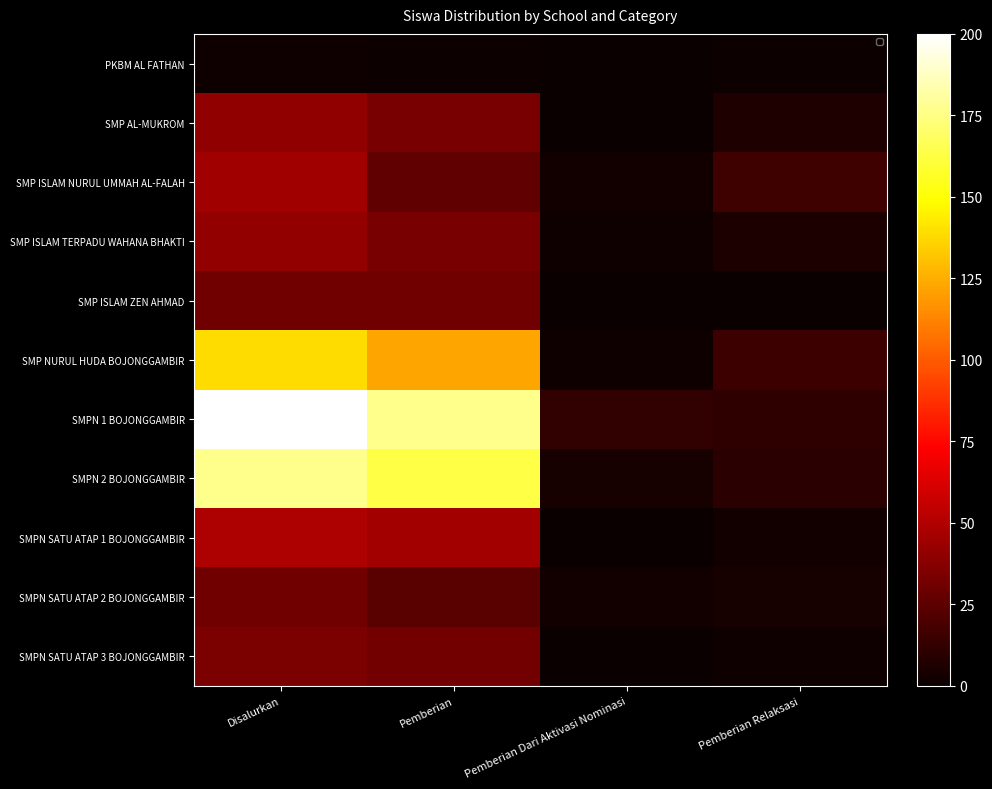

Is the value of SMPN SATU ATAP 1 BOJONGGAMBIR at Pemberian Dari Aktivasi Nominasi greater than the value of SMPN SATU ATAP 2 BOJONGGAMBIR at Disalurkan?

No